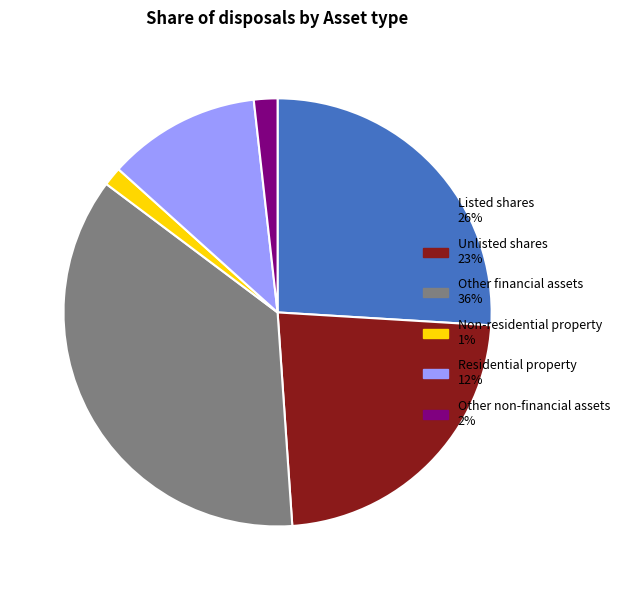

Is it true that Other financial assets is 36% of the pie?

True